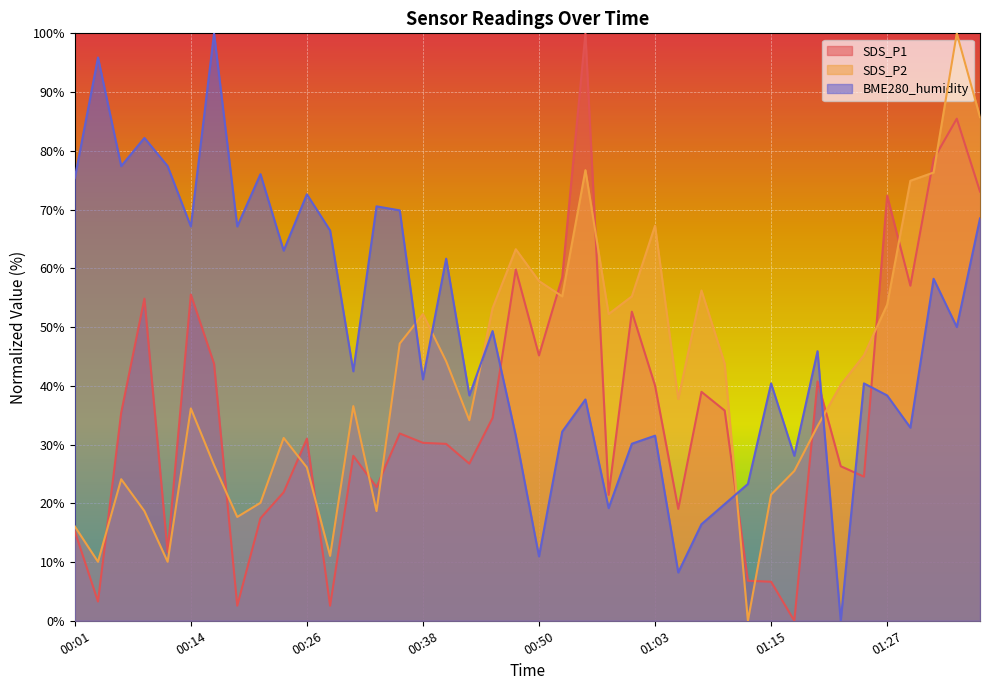

What is the value of the SDS_P2 point at the 24th from the left?

52.2